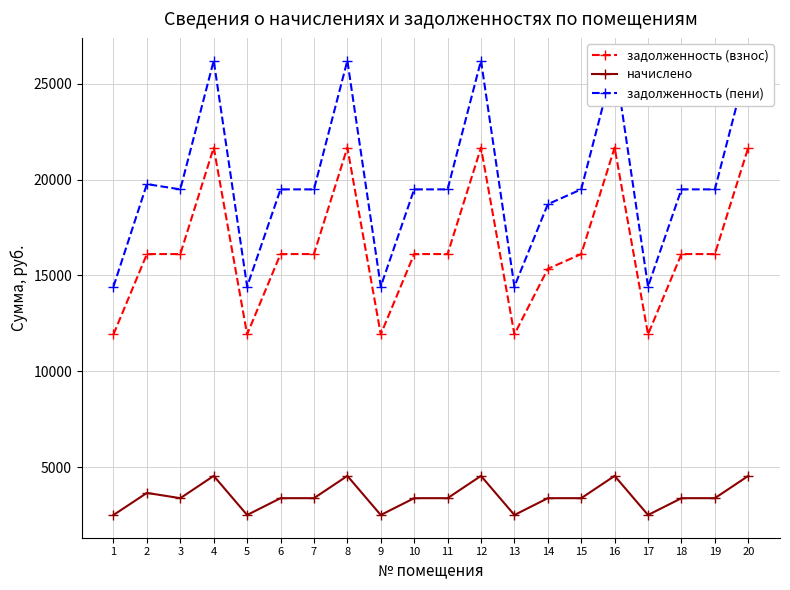

Reading left to right, what are all the values shown in this chart?

задолженность (взнос): 1=11921.6	2=16112.0	3=16112.0	4=21666.8	5=11921.6	6=16112.0	7=16112.0	8=21666.8	9=11921.6	10=16112.0	11=16112.0	12=21666.8	13=11921.6	14=15338.3	15=16112.0	16=21666.8	17=11921.6	18=16112.0	19=16112.0	20=21666.8
начислено: 1=2497.1	2=3649.8	3=3374.8	4=4538.3	5=2497.1	6=3374.8	7=3374.8	8=4538.3	9=2497.1	10=3374.8	11=3374.8	12=4538.3	13=2497.1	14=3374.8	15=3374.8	16=4538.3	17=2497.1	18=3374.8	19=3374.8	20=4538.3
задолженность (пени): 1=14418.7	2=19761.8	3=19486.8	4=26205.1	5=14418.7	6=19486.8	7=19486.8	8=26205.1	9=14418.7	10=19486.8	11=19486.8	12=26205.1	13=14418.7	14=18713.0	15=19486.8	16=26205.1	17=14418.7	18=19486.8	19=19486.8	20=26205.1